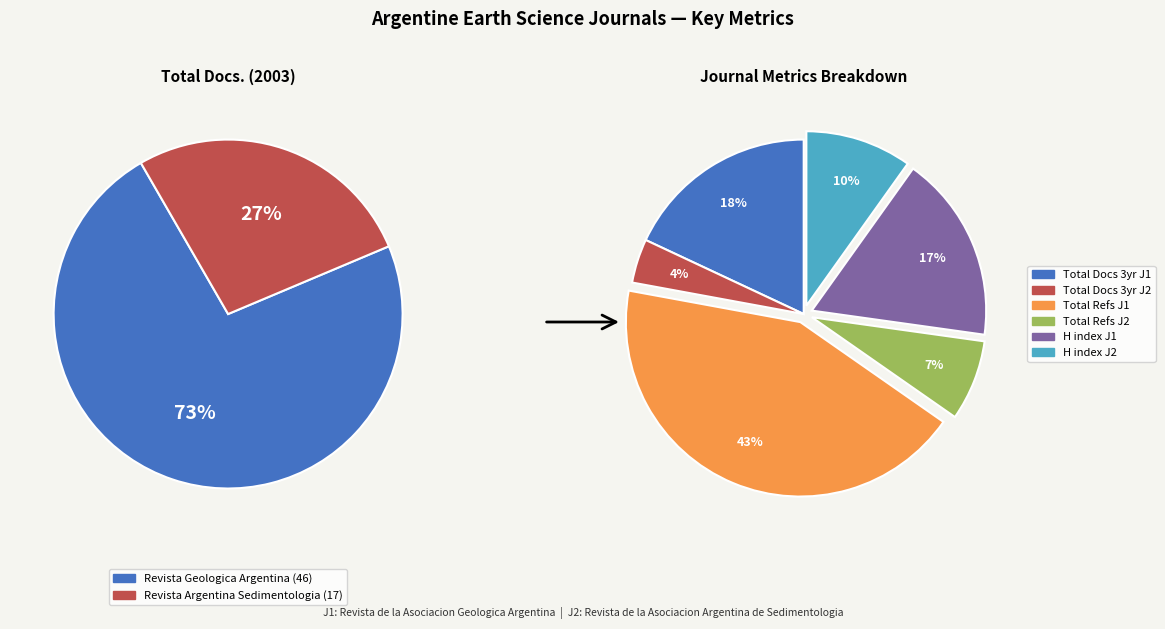

To the nearest percent, what portion does Revista de la Asociacion Argentina de Sedimentologia represent?

27%